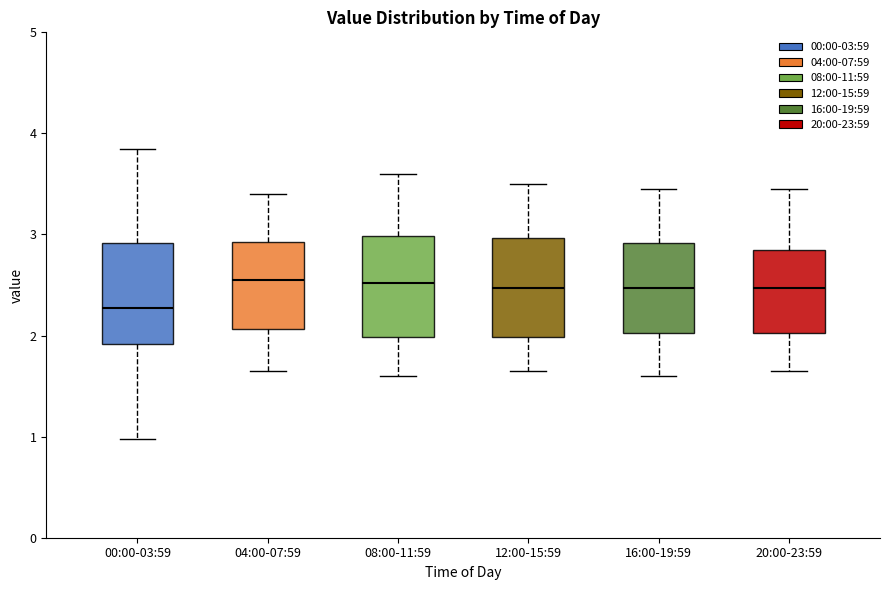

Reading left to right, transcribe this box plot: for each box, give where its median line is, the range the box spans, and where its two whiskers end, as read against the y-axis. The values are not printed on the chart, so give them approximately, as read against the axis.

00:00-03:59: median 2.3, box 1.9 to 2.9, whiskers 1.0 to 3.9
04:00-07:59: median 2.6, box 2.1 to 2.9, whiskers 1.7 to 3.4
08:00-11:59: median 2.5, box 2.0 to 3.0, whiskers 1.6 to 3.6
12:00-15:59: median 2.5, box 2.0 to 3.0, whiskers 1.7 to 3.5
16:00-19:59: median 2.5, box 2.0 to 2.9, whiskers 1.6 to 3.5
20:00-23:59: median 2.5, box 2.0 to 2.9, whiskers 1.7 to 3.5